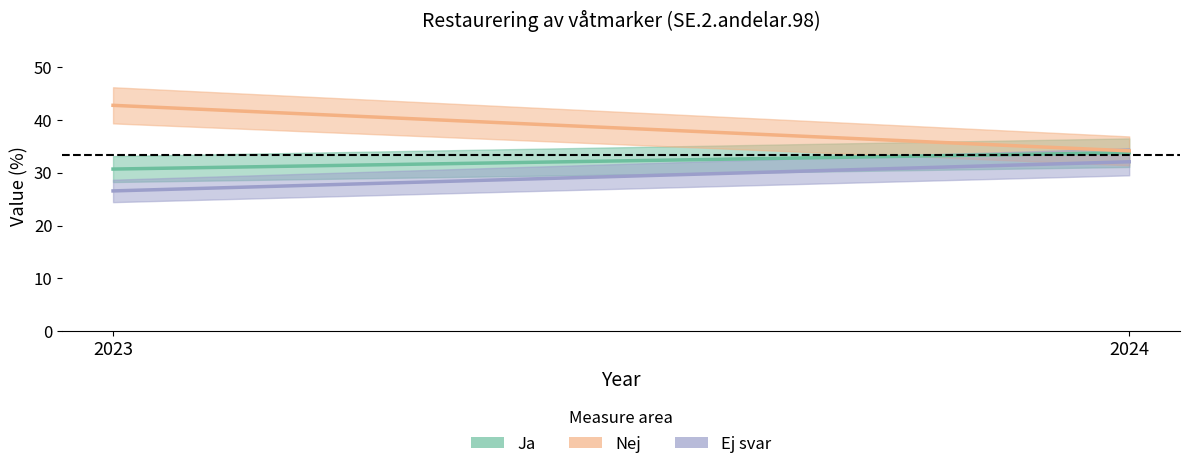

What is the total value across all series at 2024?

100.0